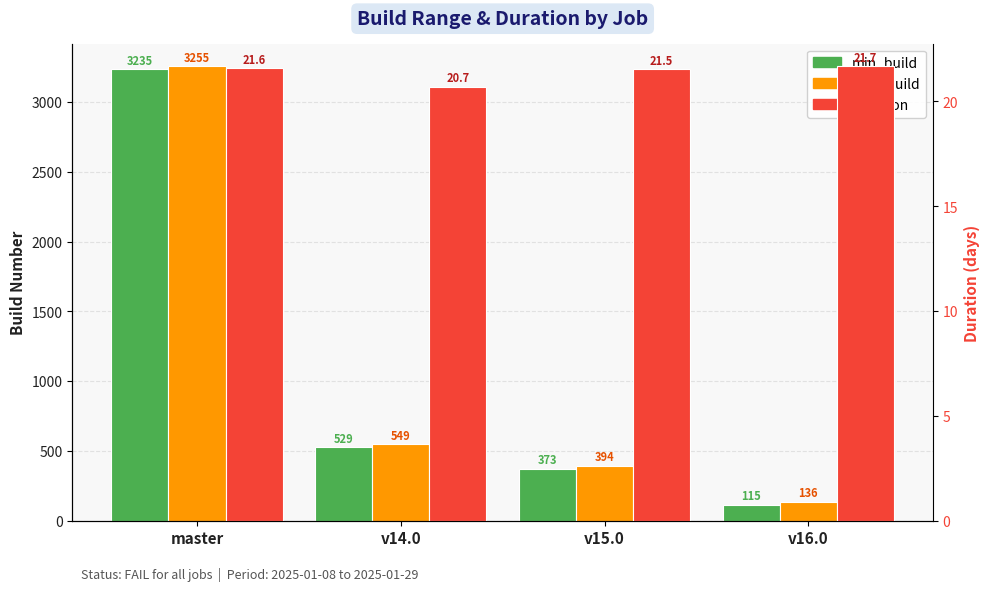

What is the total value across all series at v14.0?

1098.7